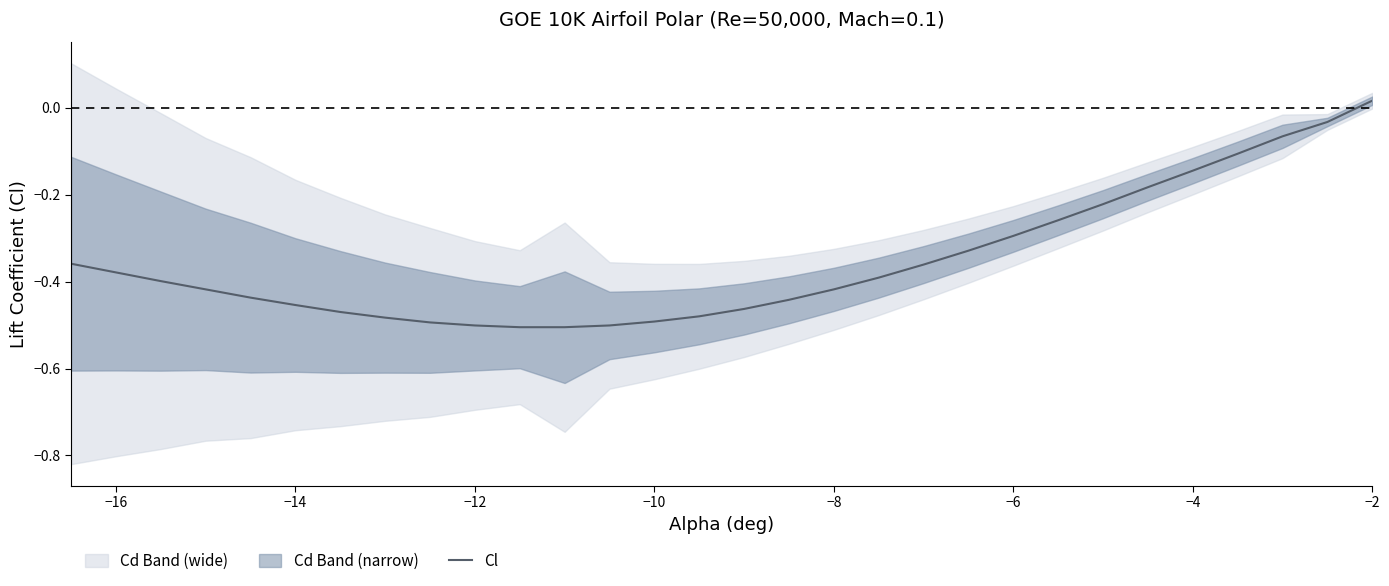

The Cl series shows -0.1 at −16. True or false?

False